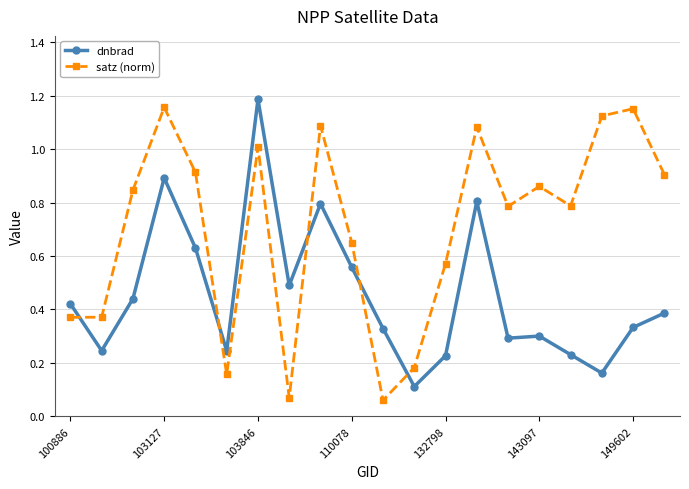

At how many categories does at least one series exceed 0?

20